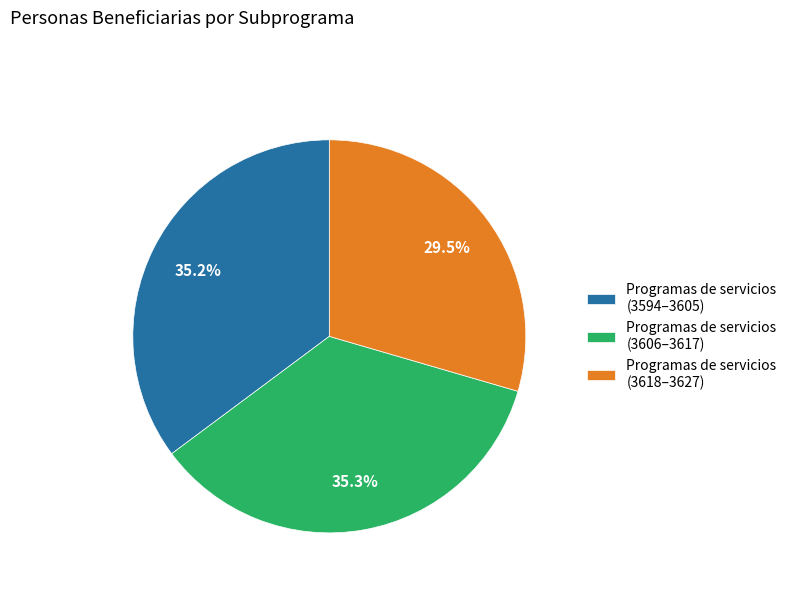

What percentage do Programas de servicios (3618–3627) and Programas de servicios (3606–3617) together represent?

64.8%